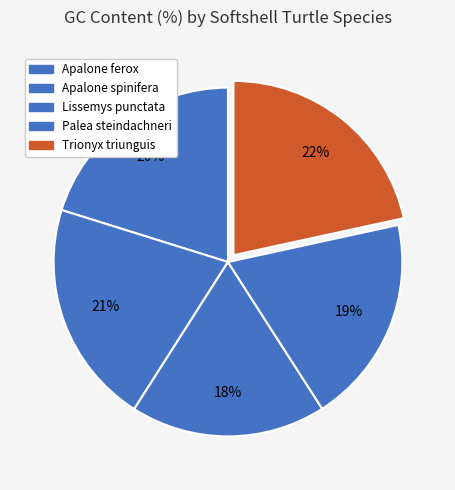

What portion of the pie excludes Apalone ferox?

79.8%